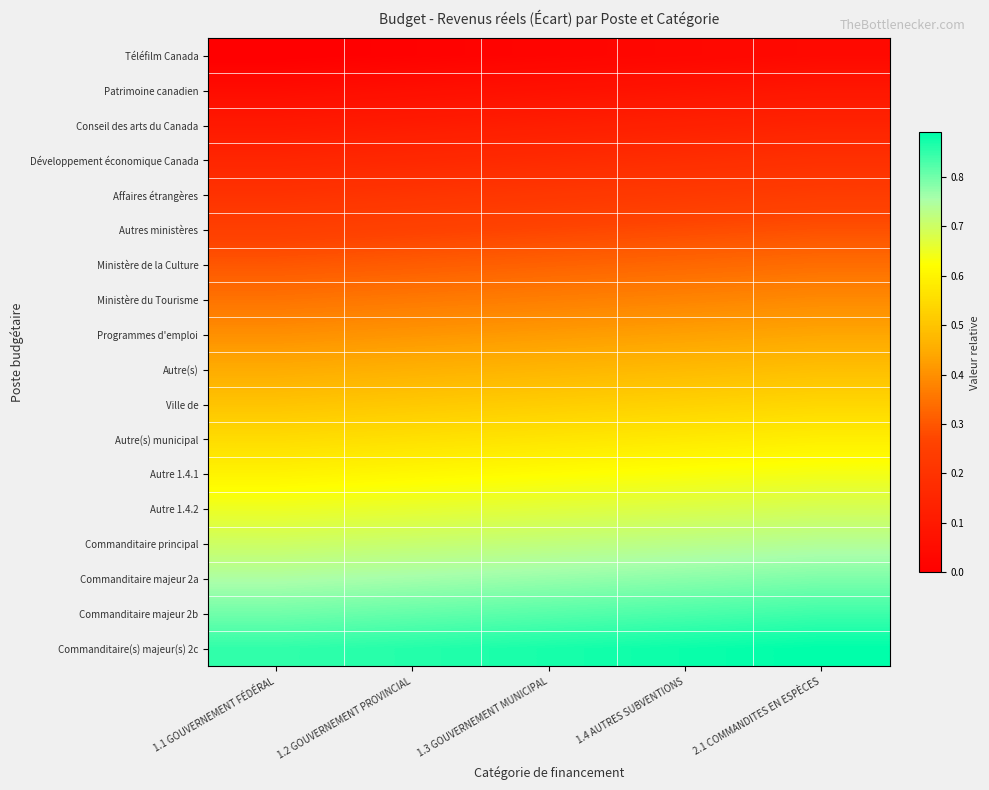

Reading left to right, what are all the values shown in this chart?

Téléfilm Canada: 1.1 GOUVERNEMENT FÉDÉRAL=0.0	1.2 GOUVERNEMENT PROVINCIAL=0.0	1.3 GOUVERNEMENT MUNICIPAL=0.0	1.4 AUTRES SUBVENTIONS=0.0	2.1 COMMANDITES EN ESPÈCES=0.0
Patrimoine canadien: 1.1 GOUVERNEMENT FÉDÉRAL=0.1	1.2 GOUVERNEMENT PROVINCIAL=0.1	1.3 GOUVERNEMENT MUNICIPAL=0.1	1.4 AUTRES SUBVENTIONS=0.1	2.1 COMMANDITES EN ESPÈCES=0.1
Conseil des arts du Canada: 1.1 GOUVERNEMENT FÉDÉRAL=0.1	1.2 GOUVERNEMENT PROVINCIAL=0.1	1.3 GOUVERNEMENT MUNICIPAL=0.1	1.4 AUTRES SUBVENTIONS=0.1	2.1 COMMANDITES EN ESPÈCES=0.1
Développement économique Canada: 1.1 GOUVERNEMENT FÉDÉRAL=0.1	1.2 GOUVERNEMENT PROVINCIAL=0.2	1.3 GOUVERNEMENT MUNICIPAL=0.2	1.4 AUTRES SUBVENTIONS=0.2	2.1 COMMANDITES EN ESPÈCES=0.2
Affaires étrangères: 1.1 GOUVERNEMENT FÉDÉRAL=0.2	1.2 GOUVERNEMENT PROVINCIAL=0.2	1.3 GOUVERNEMENT MUNICIPAL=0.2	1.4 AUTRES SUBVENTIONS=0.2	2.1 COMMANDITES EN ESPÈCES=0.2
Autres ministères: 1.1 GOUVERNEMENT FÉDÉRAL=0.2	1.2 GOUVERNEMENT PROVINCIAL=0.3	1.3 GOUVERNEMENT MUNICIPAL=0.3	1.4 AUTRES SUBVENTIONS=0.3	2.1 COMMANDITES EN ESPÈCES=0.3
Ministère de la Culture: 1.1 GOUVERNEMENT FÉDÉRAL=0.3	1.2 GOUVERNEMENT PROVINCIAL=0.3	1.3 GOUVERNEMENT MUNICIPAL=0.3	1.4 AUTRES SUBVENTIONS=0.3	2.1 COMMANDITES EN ESPÈCES=0.3
Ministère du Tourisme: 1.1 GOUVERNEMENT FÉDÉRAL=0.4	1.2 GOUVERNEMENT PROVINCIAL=0.4	1.3 GOUVERNEMENT MUNICIPAL=0.4	1.4 AUTRES SUBVENTIONS=0.4	2.1 COMMANDITES EN ESPÈCES=0.4
Programmes d'emploi: 1.1 GOUVERNEMENT FÉDÉRAL=0.4	1.2 GOUVERNEMENT PROVINCIAL=0.4	1.3 GOUVERNEMENT MUNICIPAL=0.4	1.4 AUTRES SUBVENTIONS=0.4	2.1 COMMANDITES EN ESPÈCES=0.4
Autre(s): 1.1 GOUVERNEMENT FÉDÉRAL=0.5	1.2 GOUVERNEMENT PROVINCIAL=0.5	1.3 GOUVERNEMENT MUNICIPAL=0.5	1.4 AUTRES SUBVENTIONS=0.5	2.1 COMMANDITES EN ESPÈCES=0.5
Ville de: 1.1 GOUVERNEMENT FÉDÉRAL=0.5	1.2 GOUVERNEMENT PROVINCIAL=0.5	1.3 GOUVERNEMENT MUNICIPAL=0.5	1.4 AUTRES SUBVENTIONS=0.5	2.1 COMMANDITES EN ESPÈCES=0.5
Autre(s) municipal: 1.1 GOUVERNEMENT FÉDÉRAL=0.6	1.2 GOUVERNEMENT PROVINCIAL=0.6	1.3 GOUVERNEMENT MUNICIPAL=0.6	1.4 AUTRES SUBVENTIONS=0.6	2.1 COMMANDITES EN ESPÈCES=0.6
Autre 1.4.1: 1.1 GOUVERNEMENT FÉDÉRAL=0.6	1.2 GOUVERNEMENT PROVINCIAL=0.6	1.3 GOUVERNEMENT MUNICIPAL=0.6	1.4 AUTRES SUBVENTIONS=0.6	2.1 COMMANDITES EN ESPÈCES=0.6
Autre 1.4.2: 1.1 GOUVERNEMENT FÉDÉRAL=0.7	1.2 GOUVERNEMENT PROVINCIAL=0.7	1.3 GOUVERNEMENT MUNICIPAL=0.7	1.4 AUTRES SUBVENTIONS=0.7	2.1 COMMANDITES EN ESPÈCES=0.7
Commanditaire principal: 1.1 GOUVERNEMENT FÉDÉRAL=0.7	1.2 GOUVERNEMENT PROVINCIAL=0.7	1.3 GOUVERNEMENT MUNICIPAL=0.7	1.4 AUTRES SUBVENTIONS=0.7	2.1 COMMANDITES EN ESPÈCES=0.7
Commanditaire majeur 2a: 1.1 GOUVERNEMENT FÉDÉRAL=0.8	1.2 GOUVERNEMENT PROVINCIAL=0.8	1.3 GOUVERNEMENT MUNICIPAL=0.8	1.4 AUTRES SUBVENTIONS=0.8	2.1 COMMANDITES EN ESPÈCES=0.8
Commanditaire majeur 2b: 1.1 GOUVERNEMENT FÉDÉRAL=0.8	1.2 GOUVERNEMENT PROVINCIAL=0.8	1.3 GOUVERNEMENT MUNICIPAL=0.8	1.4 AUTRES SUBVENTIONS=0.8	2.1 COMMANDITES EN ESPÈCES=0.8
Commanditaire(s) majeur(s) 2c: 1.1 GOUVERNEMENT FÉDÉRAL=0.8	1.2 GOUVERNEMENT PROVINCIAL=0.9	1.3 GOUVERNEMENT MUNICIPAL=0.9	1.4 AUTRES SUBVENTIONS=0.9	2.1 COMMANDITES EN ESPÈCES=0.9